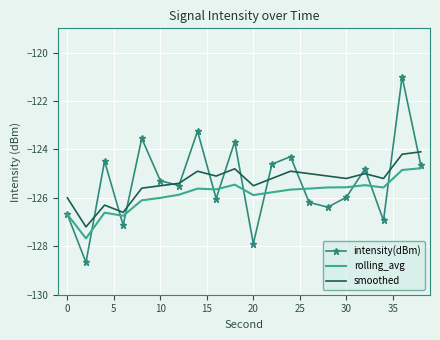

Which series has the widest spread of values?

intensity(dBm)